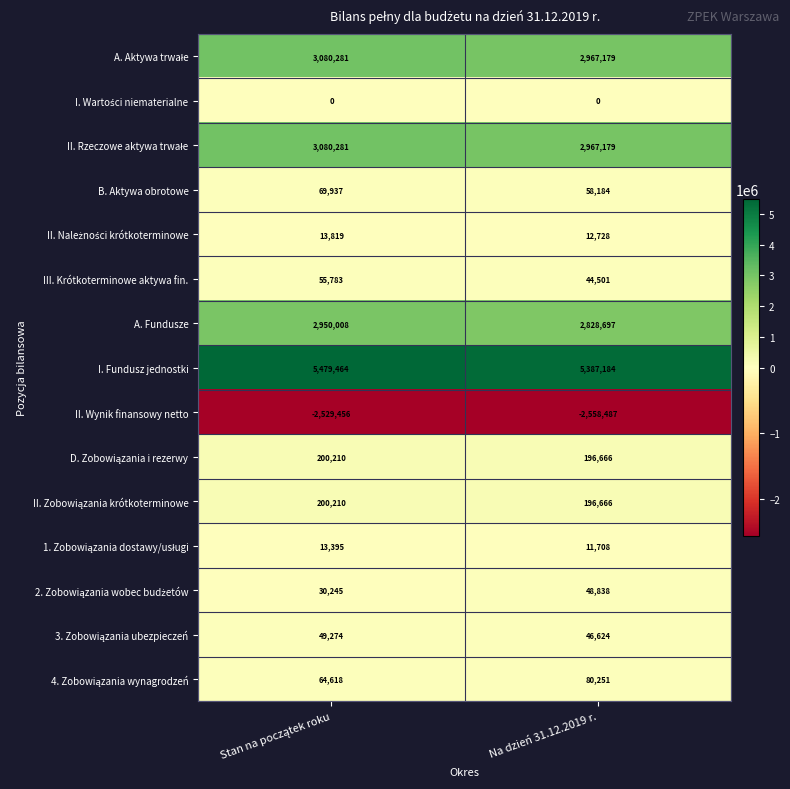

True or false: B. Aktywa obrotowe has a value of 86552 at Na dzień 31.12.2019 r..

False